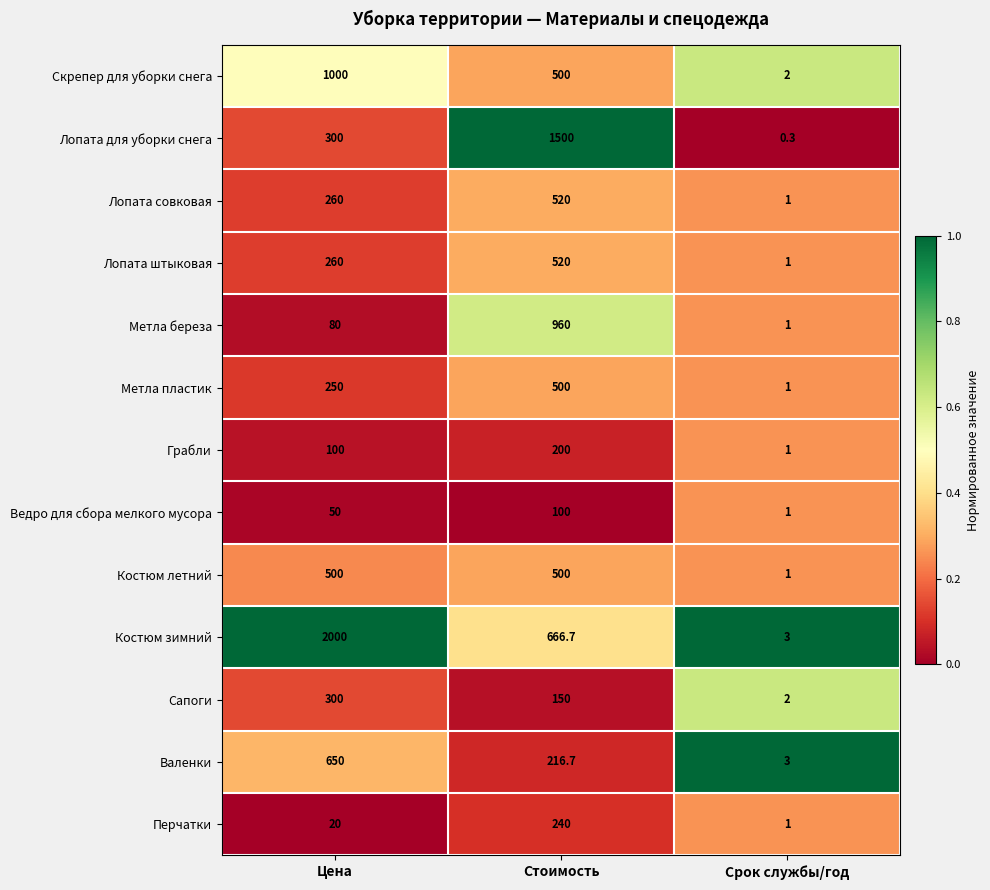

Which series changed the most between Цена and Стоимость?

Костюм зимний